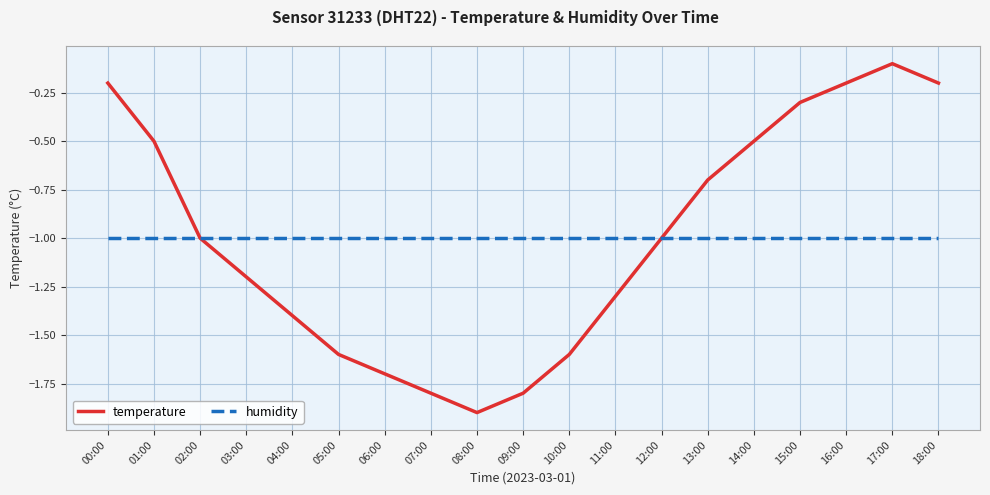

Is the value of humidity at 06:00 greater than the value of temperature at 13:00?

No